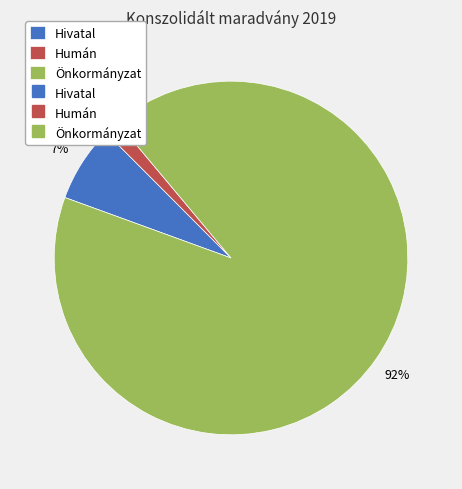

To the nearest percent, what is the average slice percentage?

33%